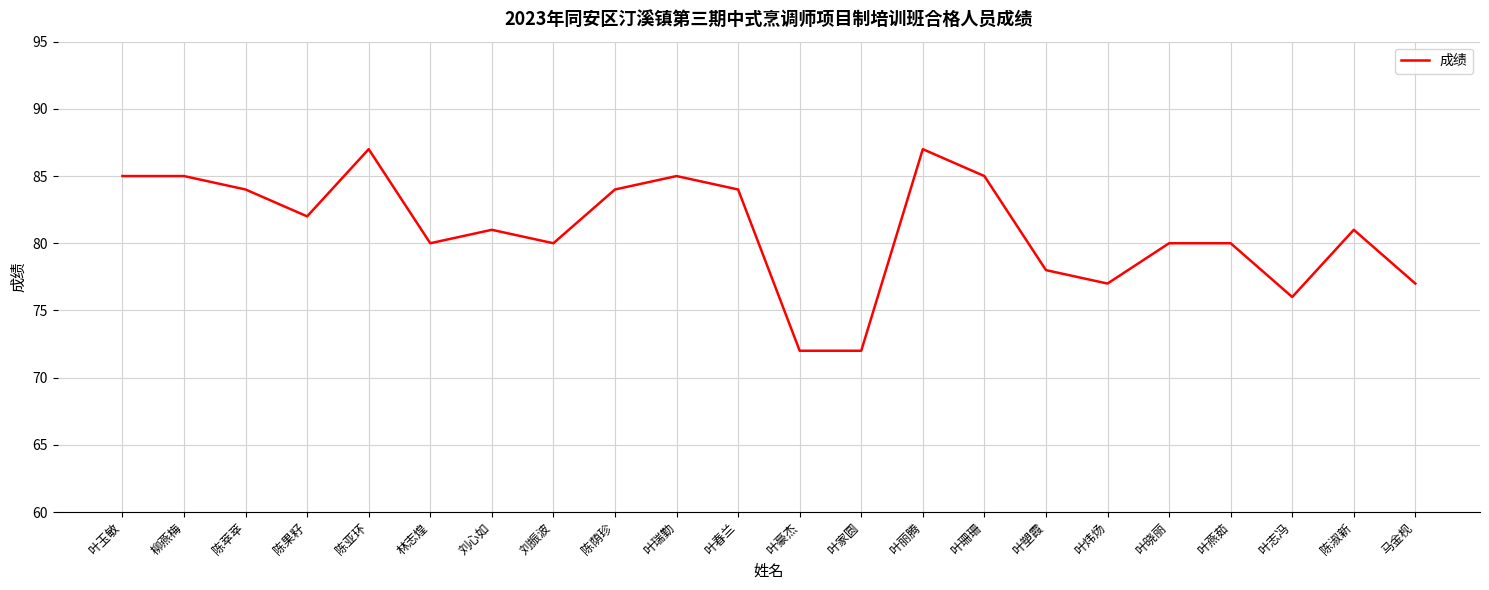

What is the change in value from 林志煌 to 陈荫珍?

+4